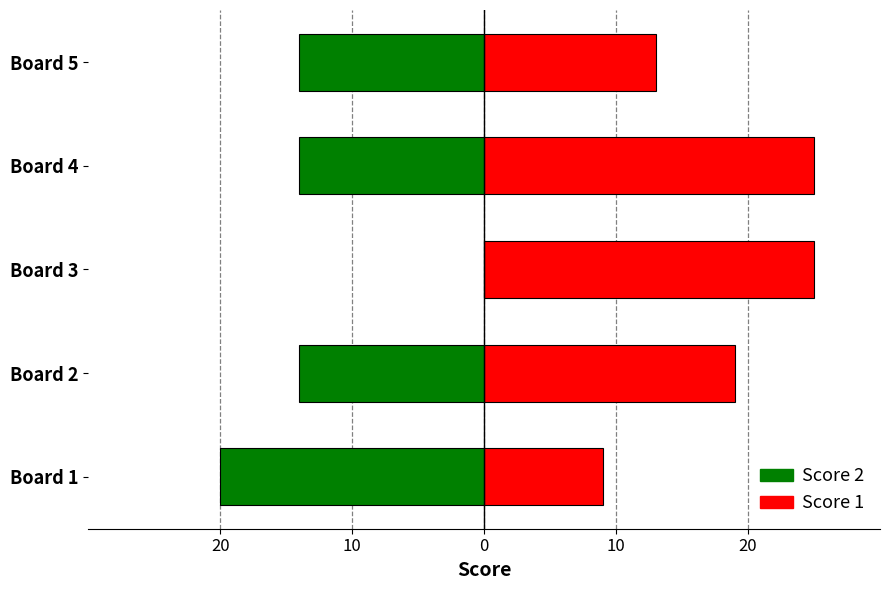

At how many categories does at least one series exceed 2?

5